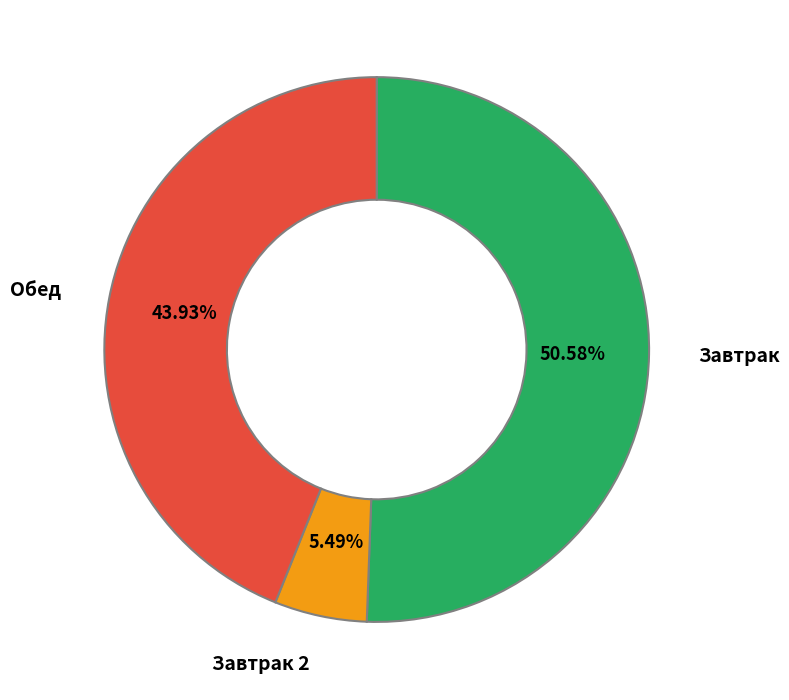

Which slice is the largest?

Завтрак